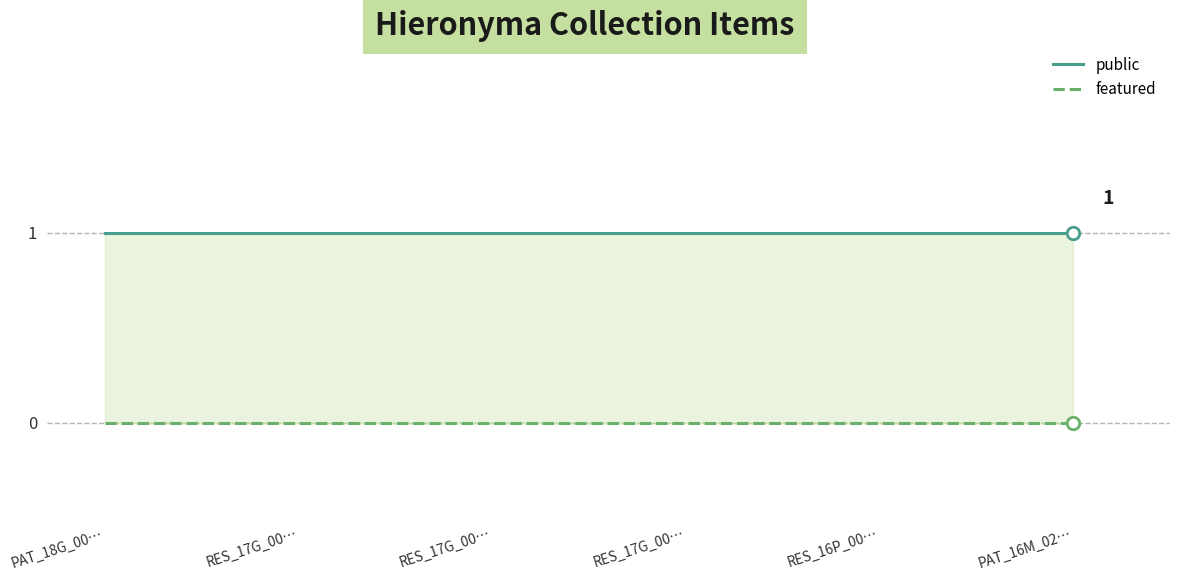

Reading left to right, list all the values displayed in this chart.

public: 1	1	1	1	1	1
featured: 0	0	0	0	0	0